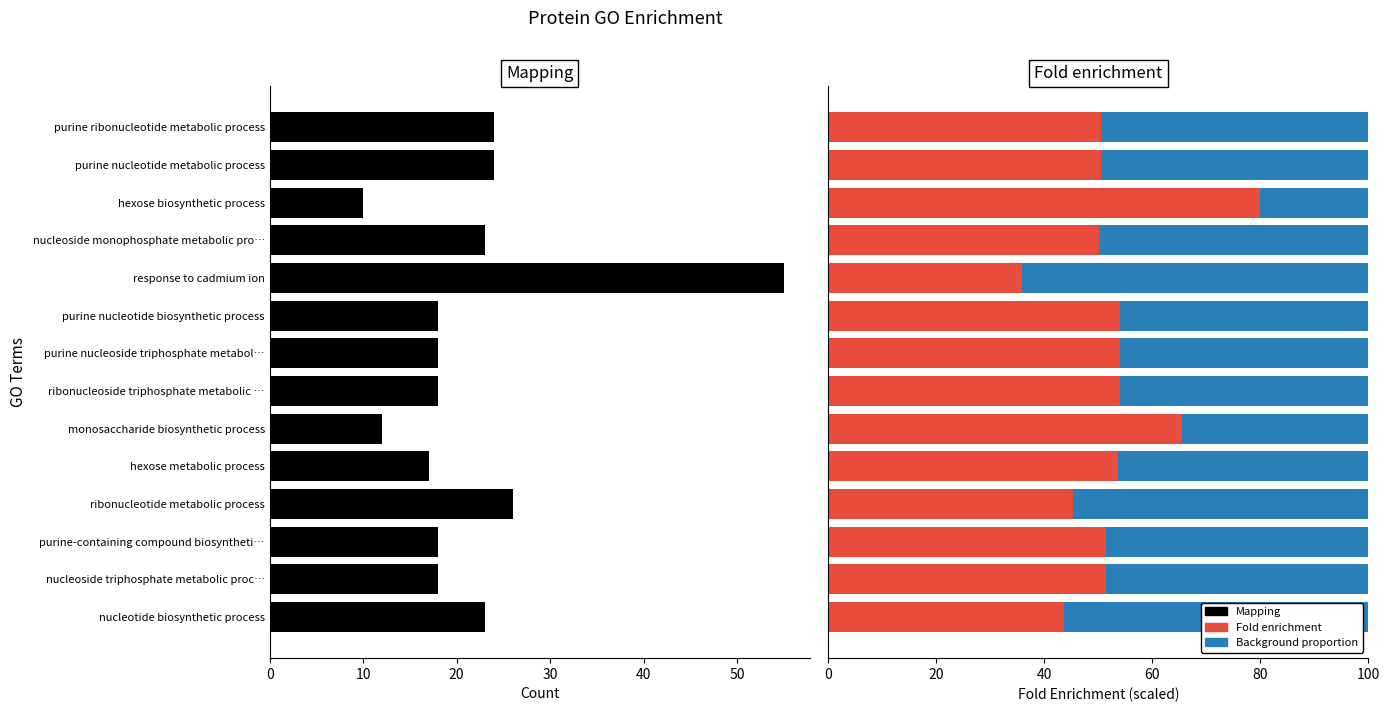

How many values in the Fold enrichment series are below 51?

6